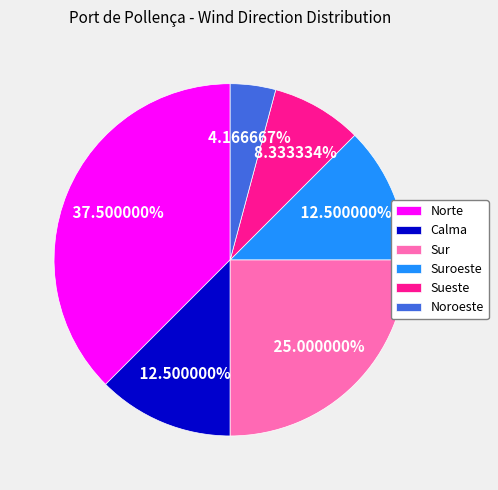

Which slice is the largest?

Norte